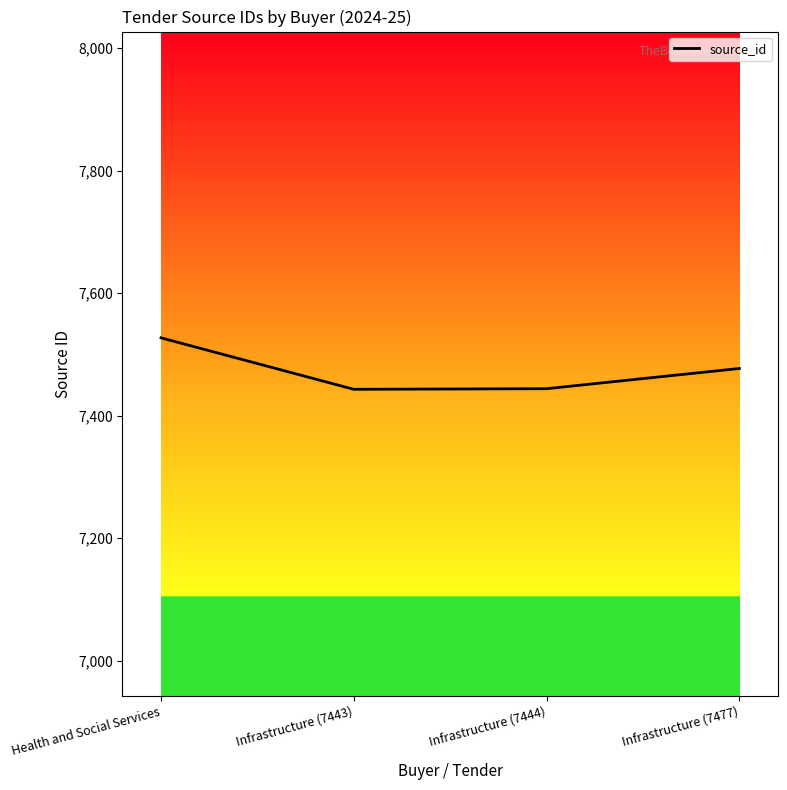

What is the sum of the values at Infrastructure (7444) and Health and Social Services?

14971